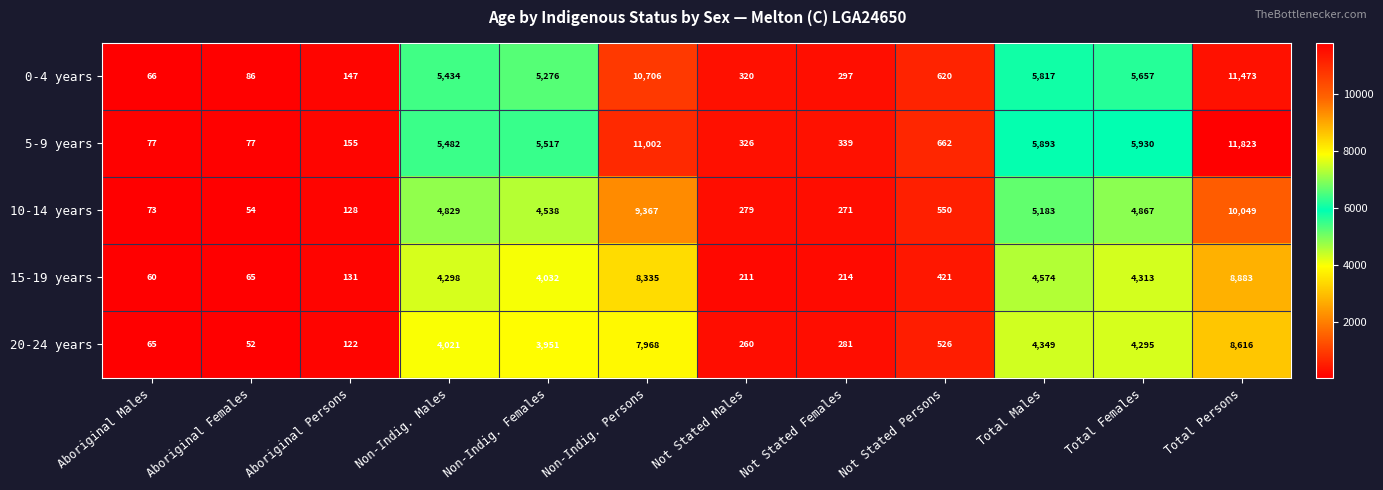

What is the difference between the 5-9 years values at Not Stated Persons and Non-Indig. Males?

4820